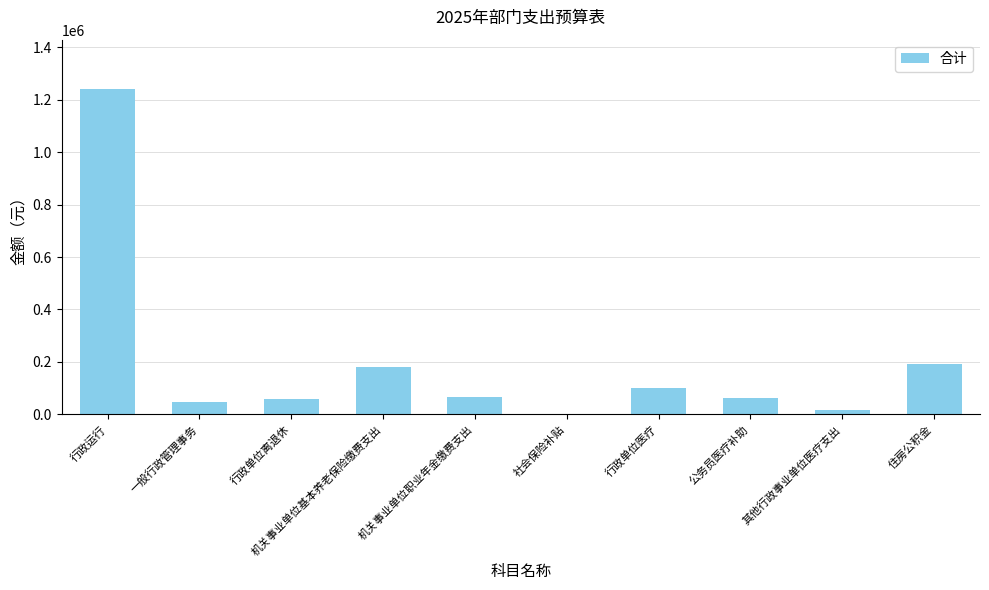

What is the change in value from 公务员医疗补助 to 住房公积金?

+130000